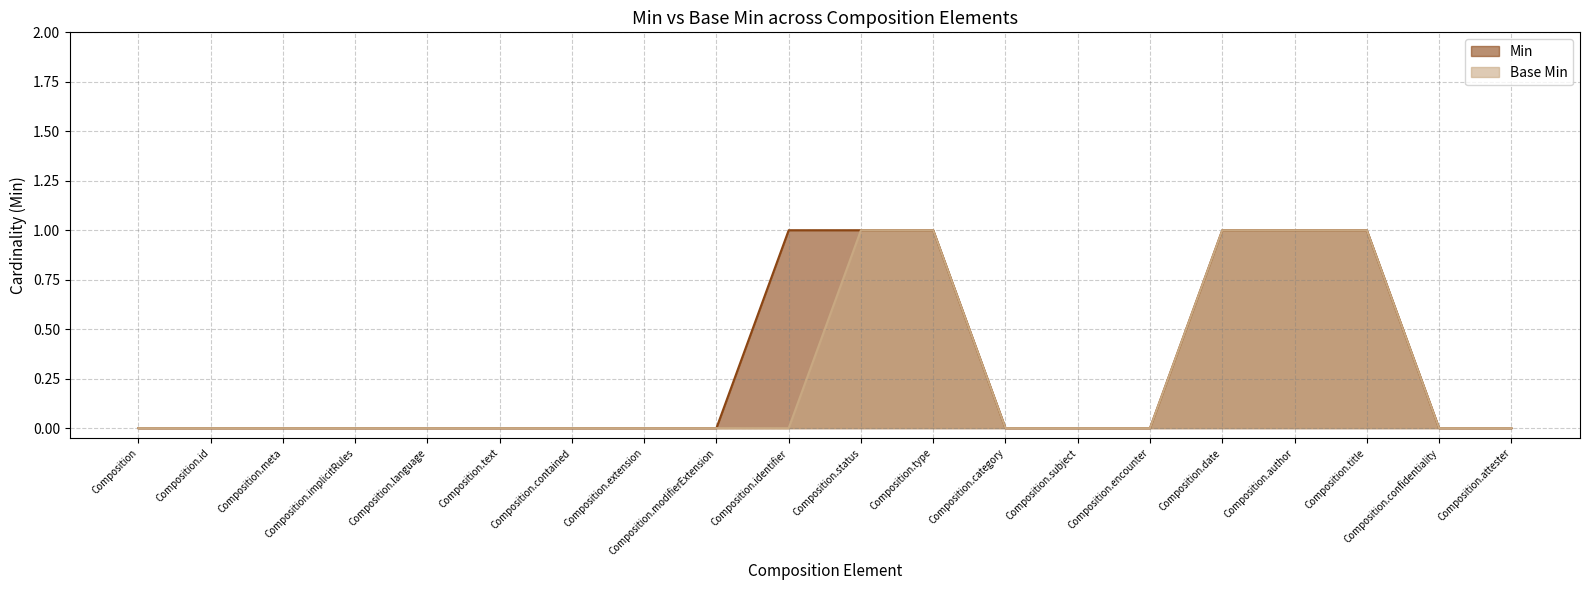

Reading right to left, extract all data points from this chart.

Min: 0	0	1	1	1	0	0	0	1	1	1	0	0	0	0	0	0	0	0	0
Base Min: 0	0	1	1	1	0	0	0	1	1	0	0	0	0	0	0	0	0	0	0